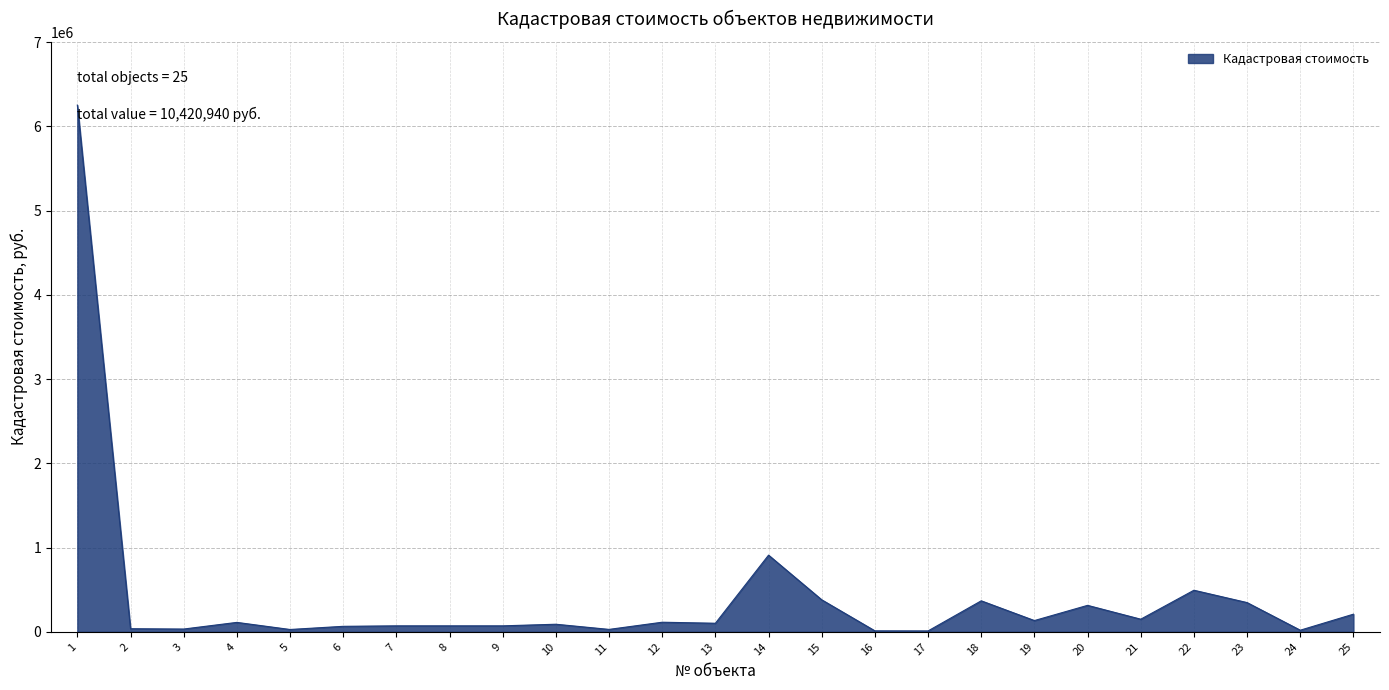

What is the difference between the maximum and minimum values?

6242262.3